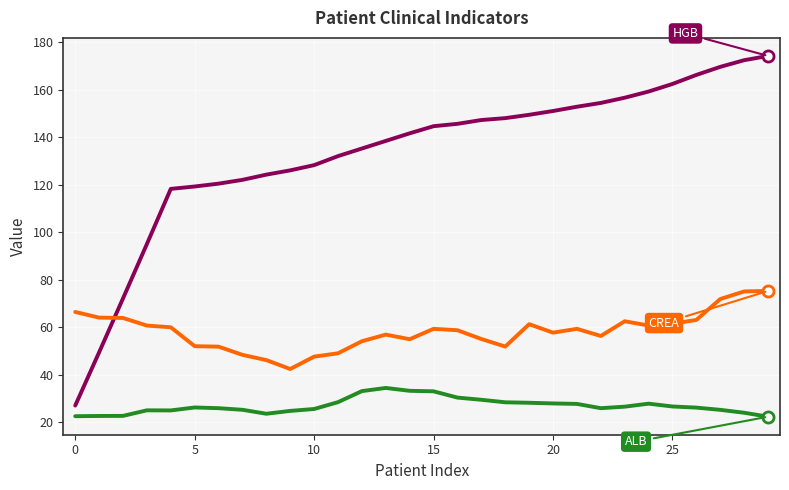

What is the greatest value displayed?

174.2